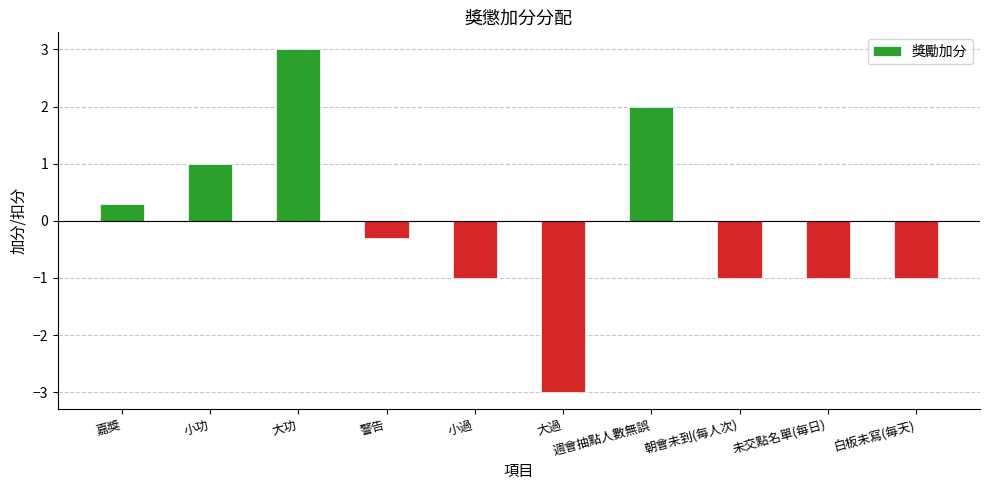

What is the change in value from 嘉獎 to 大功?

+2.7